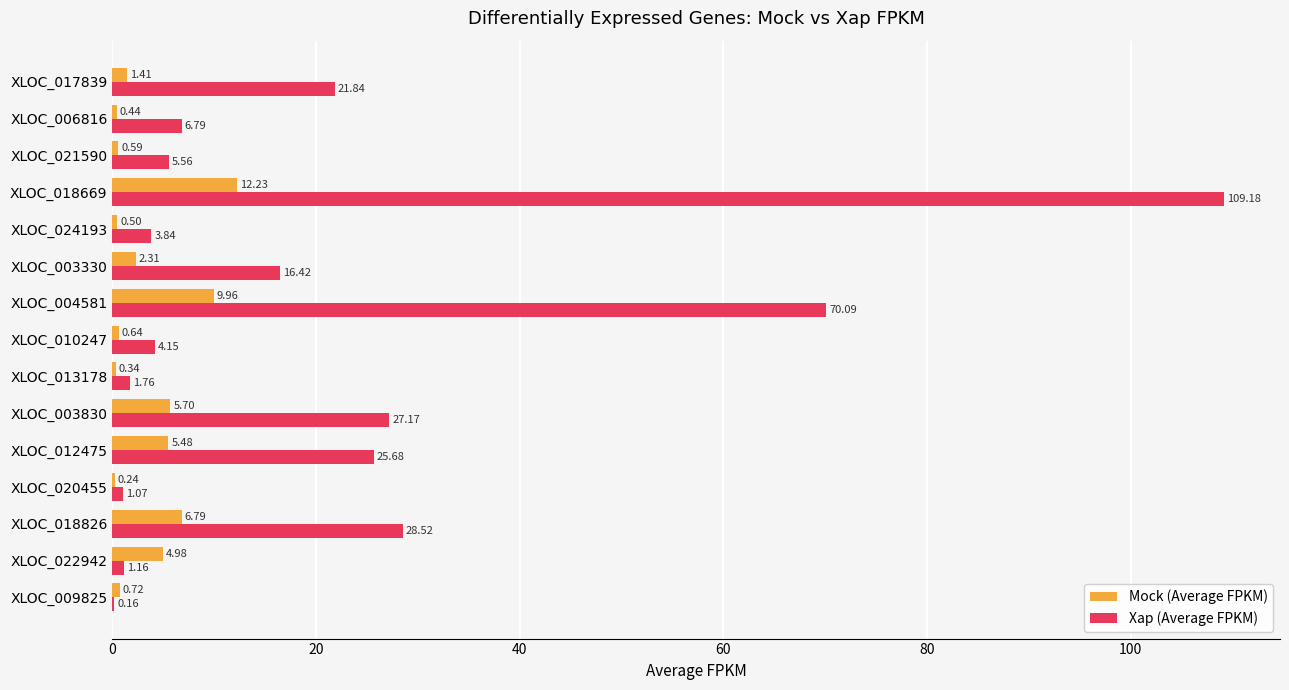

How many data points does each series have?

15